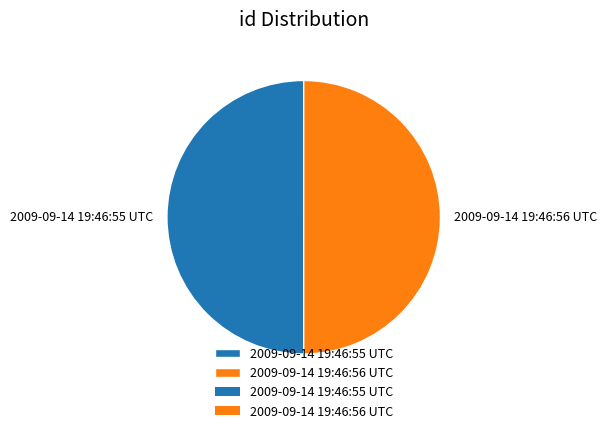

What is the ratio of the value at 2009-09-14 19:46:55 UTC to the value at 2009-09-14 19:46:56 UTC?

1.0